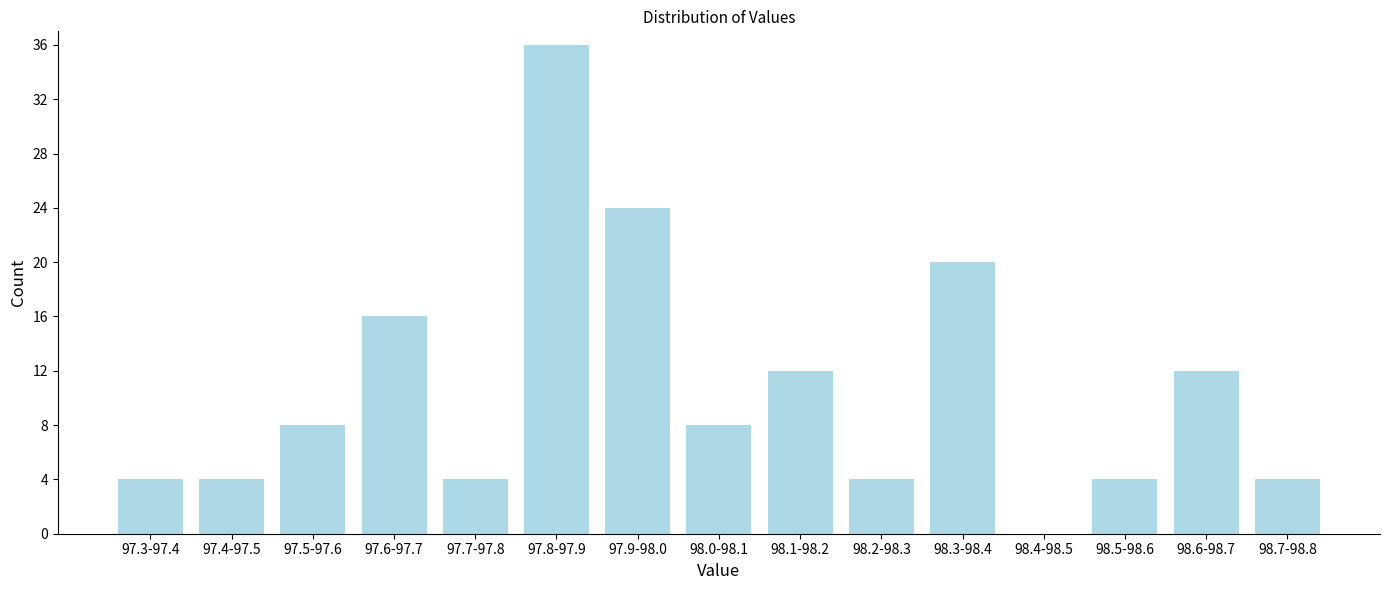

Reading right to left, list all the values displayed in this chart.

98.7-98.8=4	98.6-98.7=12	98.5-98.6=4	98.4-98.5=0	98.3-98.4=20	98.2-98.3=4	98.1-98.2=12	98.0-98.1=8	97.9-98.0=24	97.8-97.9=36	97.7-97.8=4	97.6-97.7=16	97.5-97.6=8	97.4-97.5=4	97.3-97.4=4